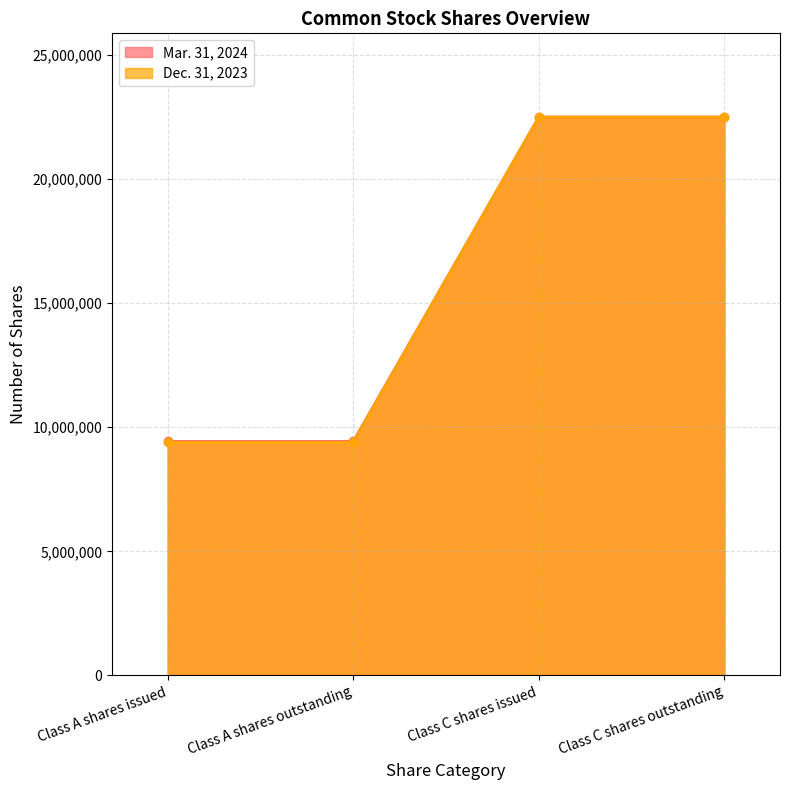

Rank the series by their average value, from lowest to highest.

Dec. 31, 2023, Mar. 31, 2024